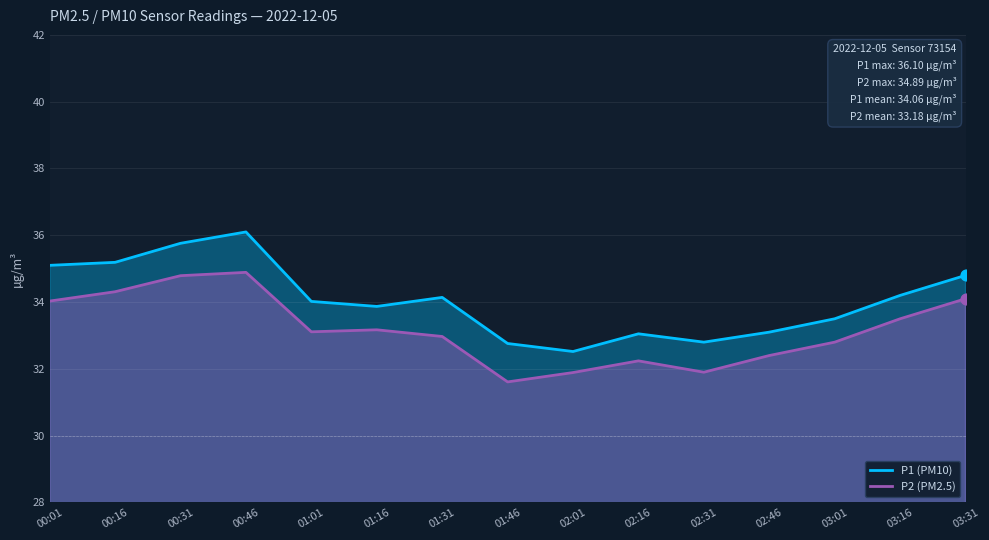

Which series reaches the minimum Y coordinate?

P2 (PM2.5)